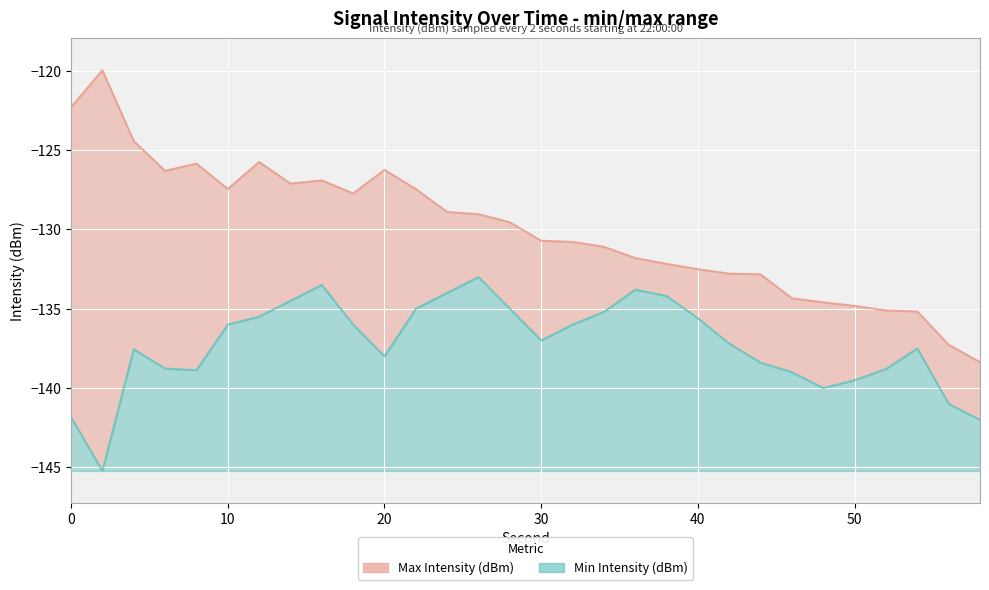

The value of Max Intensity (dBm) at 8 is -199.4. True or false?

False